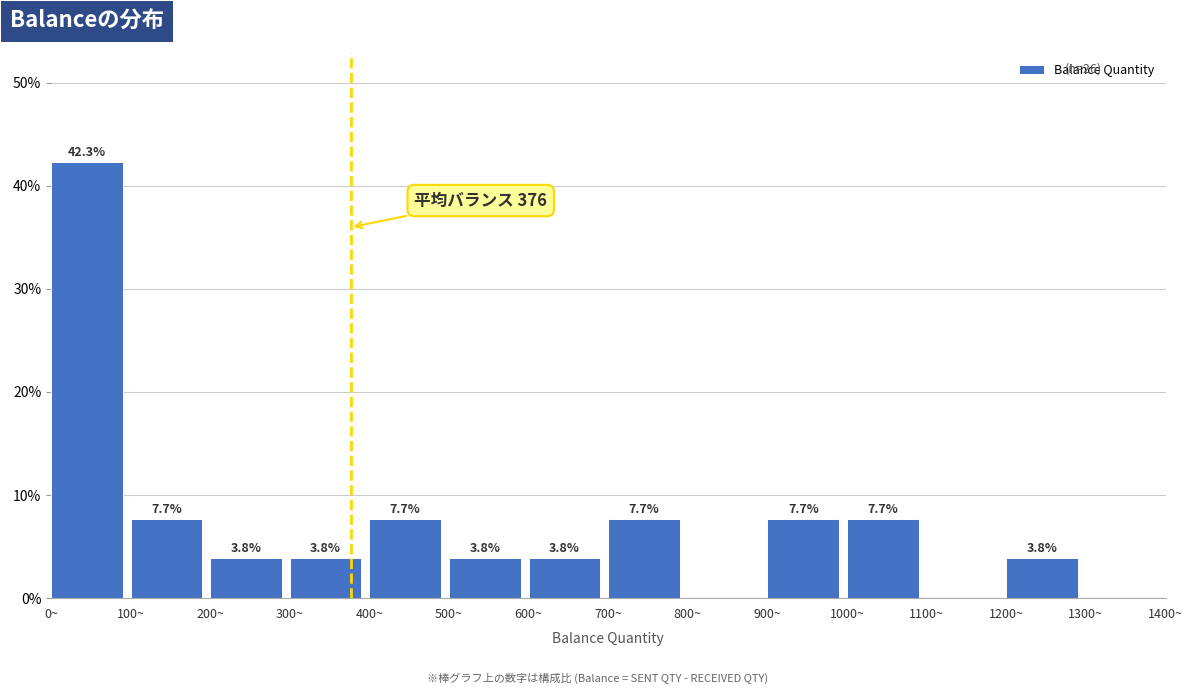

Which range on the x-axis has the tallest bar?

0 to 100